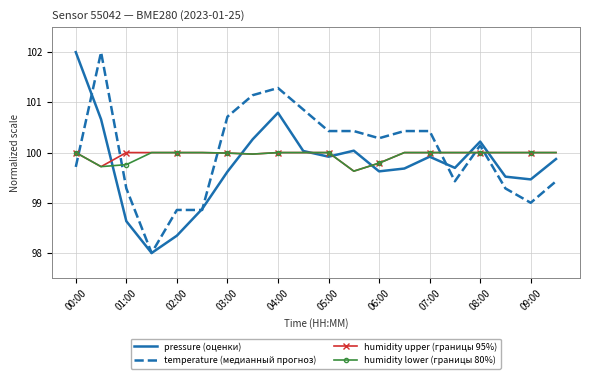

True or false: humidity upper (границы 95%) and pressure (оценки) intersect in this chart.

True